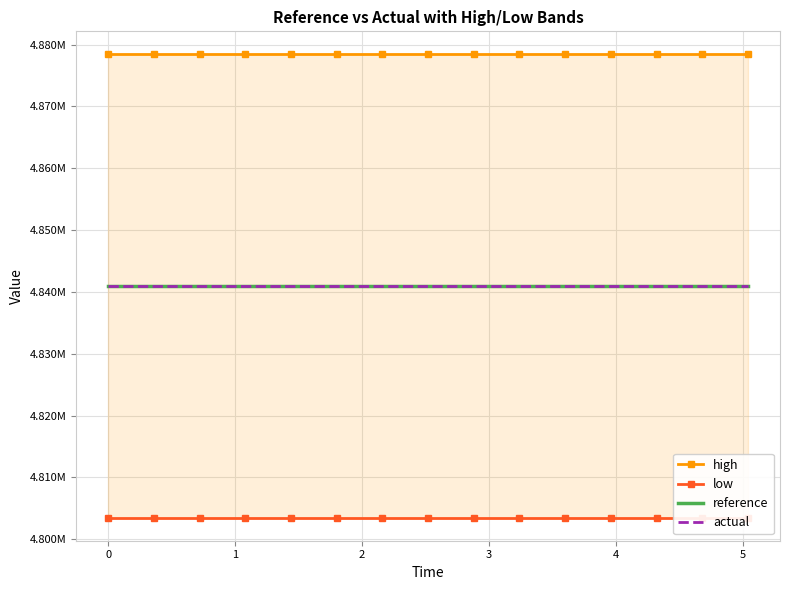

List the series in order of their peak value, lowest first.

low, reference, actual, high